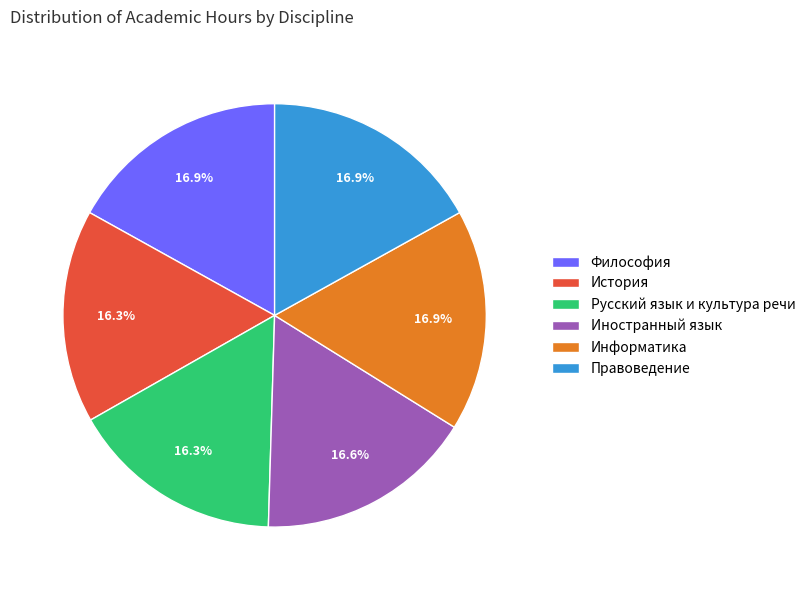

Approximately how many times larger is the value at История compared to Философия?

1.0